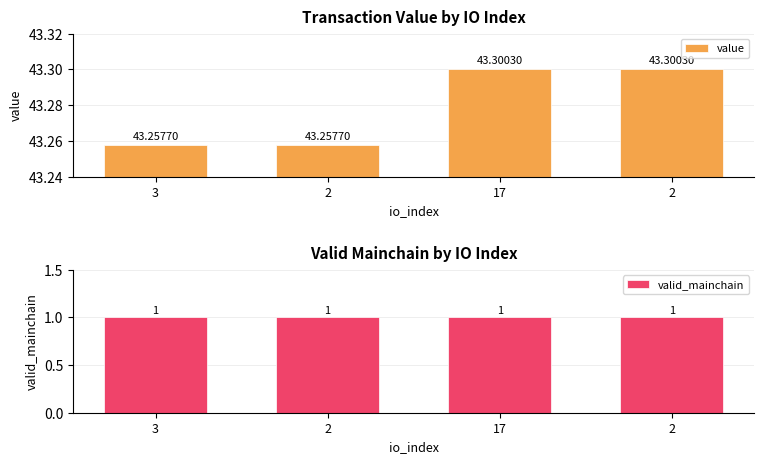

How many groups of bars are there?

4